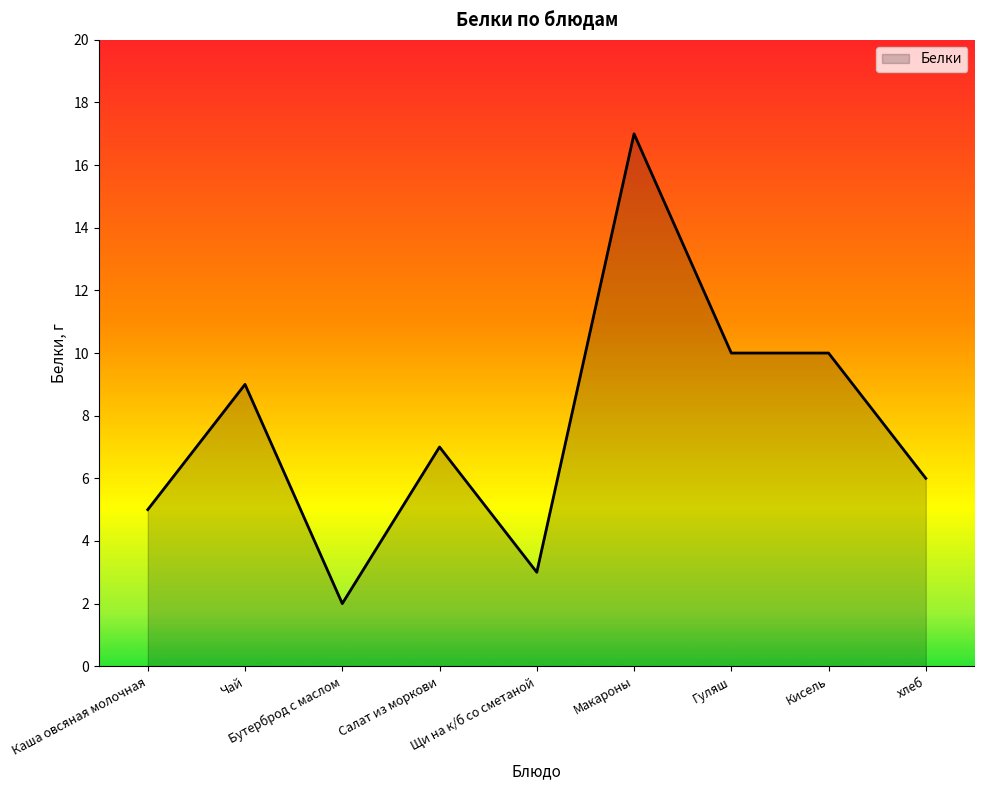

What is the minimum value shown in the chart?

2